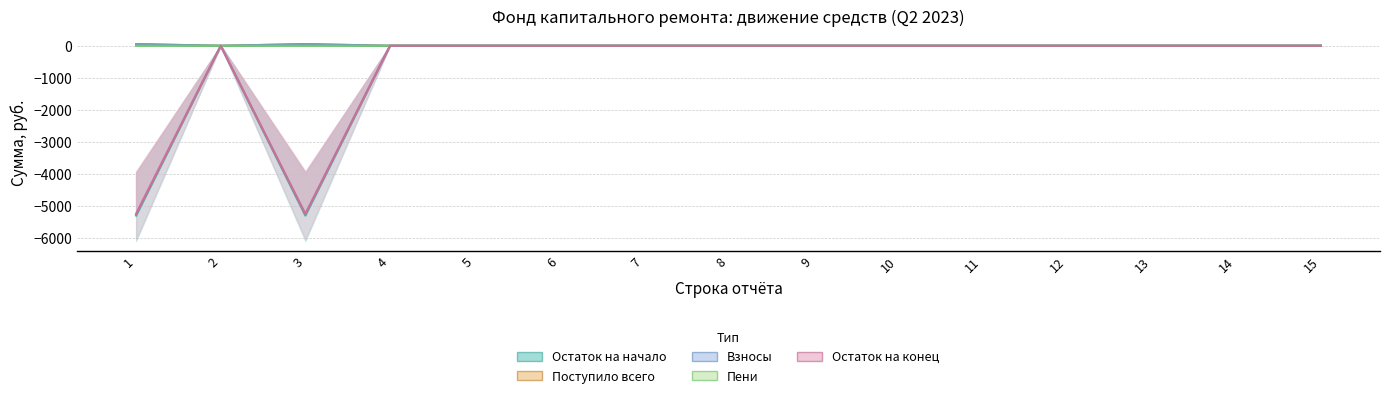

What is the maximum value shown in the chart?

50.5